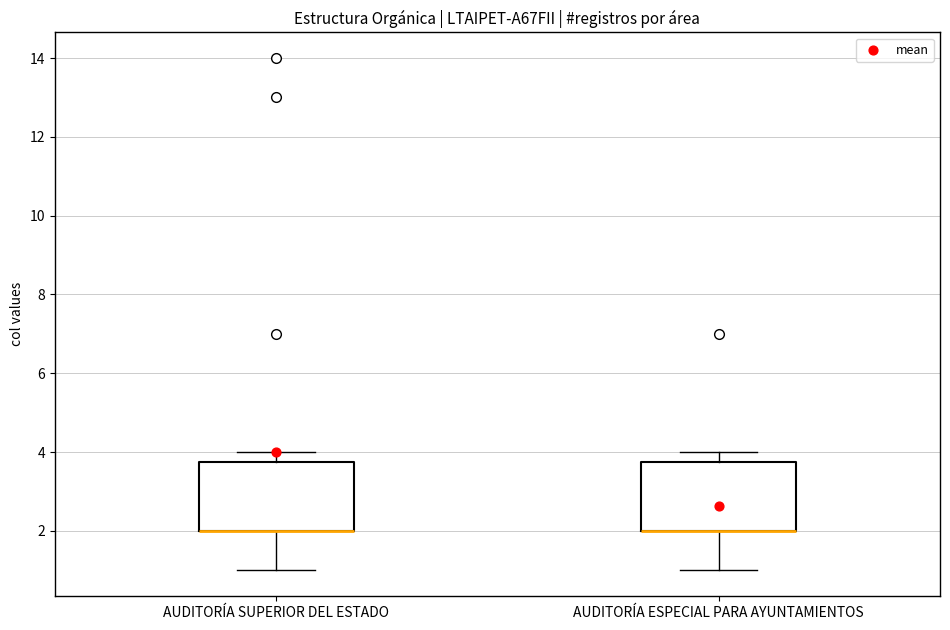

Reading left to right, read every box against the y-axis: the position of its median line, the range the box covers, and the ends of its whiskers. The values are not printed on the chart, so give them approximately, as read against the axis.

AUDITORÍA SUPERIOR DEL ESTADO: median 2.0 (drawn on the box's lower edge), box 2.0 to 3.8, whiskers 1.0 to 4.0
AUDITORÍA ESPECIAL PARA AYUNTAMIENTOS: median 2.0 (drawn on the box's lower edge), box 2.0 to 3.8, whiskers 1.0 to 4.0